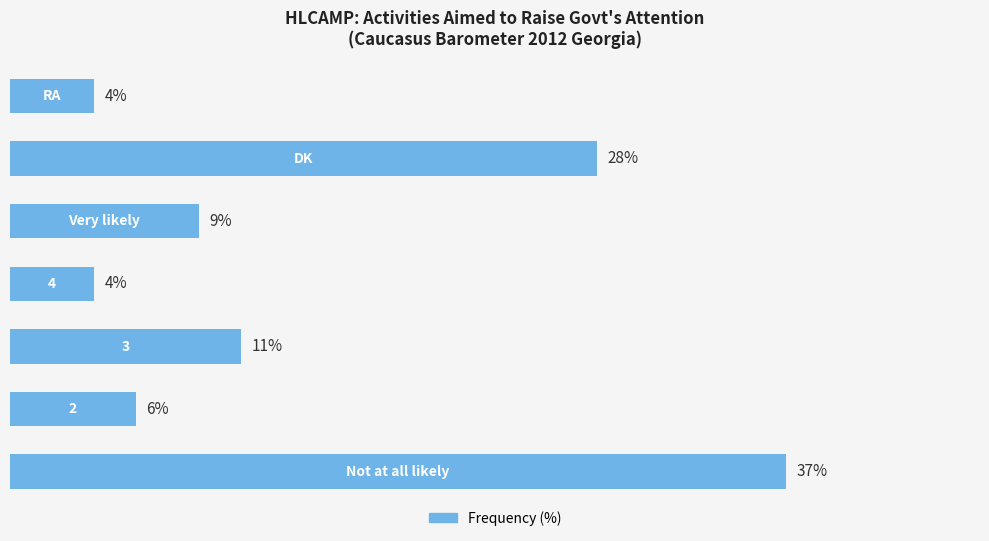

Does the chart contain any negative values?

No